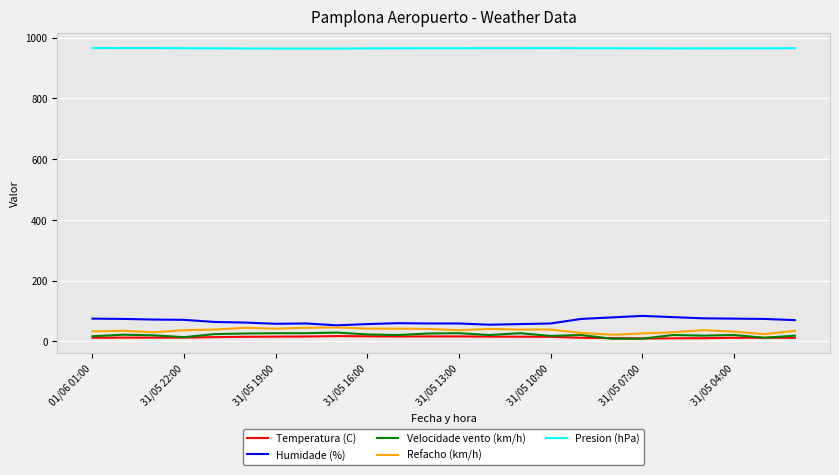

Count the number of categories in the chart.

24